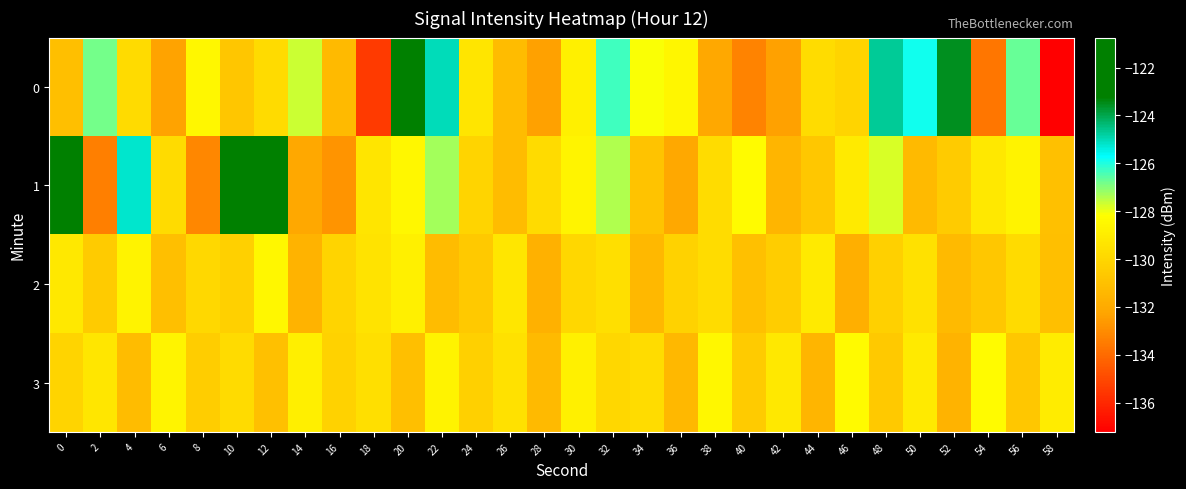

Reading left to right, what are all the values shown in this chart?

0: 0=-131.1	2=-126.8	4=-129.8	6=-132.3	8=-128.5	10=-130.7	12=-129.8	14=-127.6	16=-131.3	18=-135.5	20=-120.7	22=-125.1	24=-129.3	26=-131.2	28=-132.4	30=-128.9	32=-126.3	34=-128.1	36=-128.5	38=-132.1	40=-133.3	42=-132.4	44=-129.7	46=-130.1	48=-124.7	50=-125.9	52=-123.6	54=-133.7	56=-126.7	58=-137.2
1: 0=-121.8	2=-133.4	4=-125.2	6=-129.8	8=-133.1	10=-123.0	12=-123.1	14=-132.1	16=-132.7	18=-129.4	20=-128.5	22=-127.3	24=-130.1	26=-131.2	28=-129.8	30=-128.6	32=-127.4	34=-130.9	36=-132.1	38=-129.7	40=-128.3	42=-131.5	44=-130.7	46=-129.1	48=-127.8	50=-131.3	52=-130.5	54=-129.2	56=-128.7	58=-131.0
2: 0=-129.2	2=-130.5	4=-128.7	6=-131.1	8=-129.9	10=-130.3	12=-128.5	14=-131.6	16=-130.1	18=-129.4	20=-128.8	22=-131.2	24=-130.6	26=-129.3	28=-131.7	30=-130.0	32=-129.6	34=-131.4	36=-130.2	38=-129.7	40=-131.0	42=-130.4	44=-129.1	46=-131.8	48=-130.3	50=-129.5	52=-131.3	54=-130.7	56=-129.8	58=-131.1
3: 0=-130.1	2=-129.3	4=-131.2	6=-128.6	8=-130.4	10=-129.8	12=-131.0	14=-128.9	16=-130.2	18=-129.6	20=-131.1	22=-128.7	24=-130.3	26=-129.5	28=-131.3	30=-128.8	32=-130.0	34=-129.7	36=-131.4	38=-128.5	40=-130.5	42=-129.2	44=-131.5	46=-128.4	48=-130.6	50=-129.1	52=-131.6	54=-128.3	56=-130.7	58=-129.0